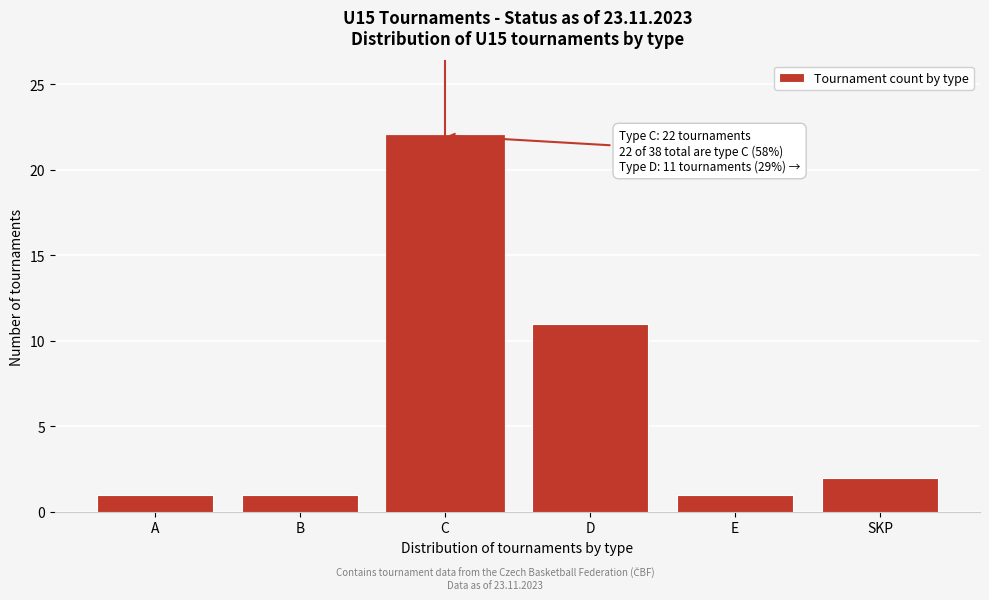

Reading right to left, extract all data points from this chart.

SKP=2	E=1	D=11	C=22	B=1	A=1